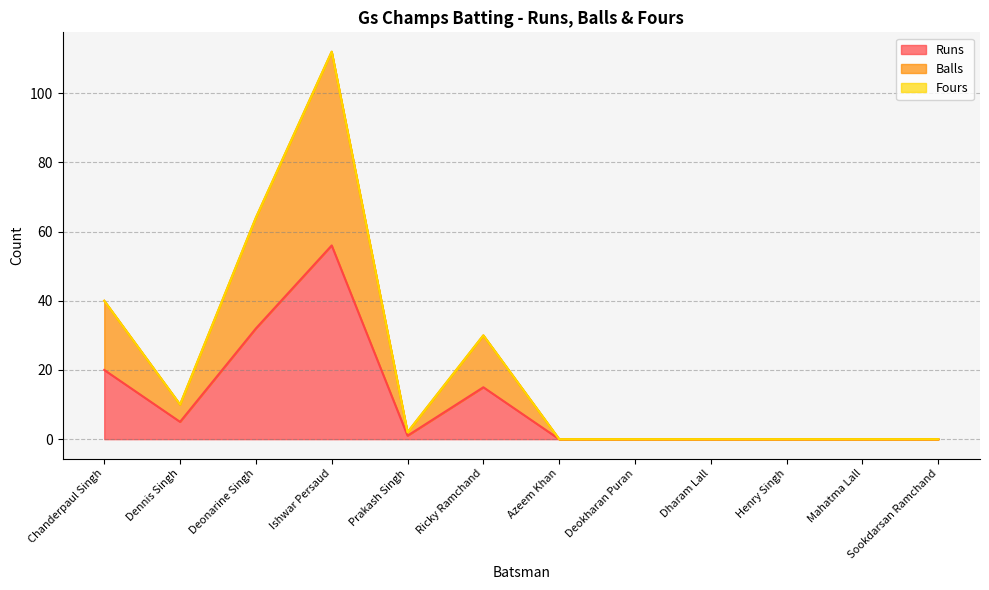

Which category has the lowest value in the Runs series?

Azeem Khan